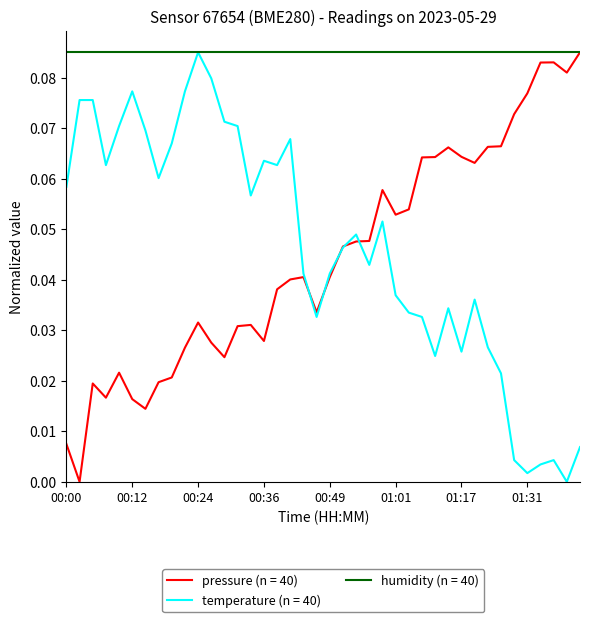

Which series has the largest total across all categories?

humidity (n = 40)